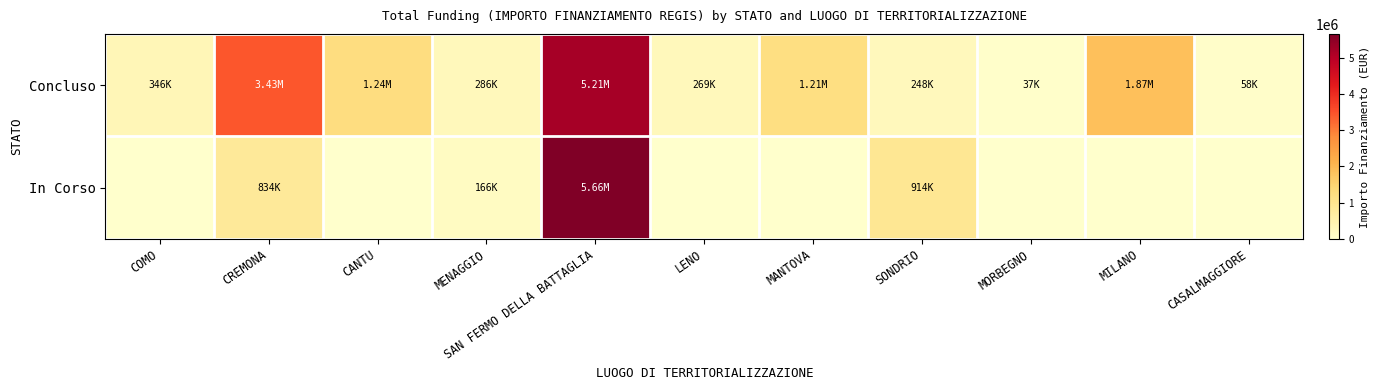

Which series has the widest spread of values?

In Corso